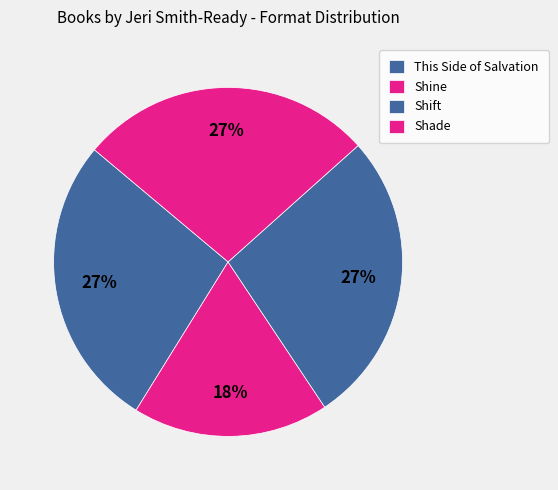

Which category has the smallest portion of the pie?

Shine